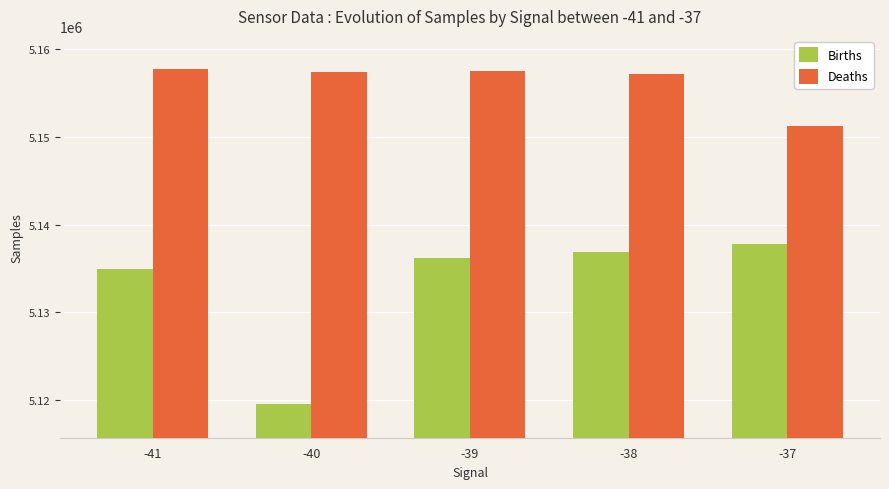

Does the chart contain stacked bars?

No